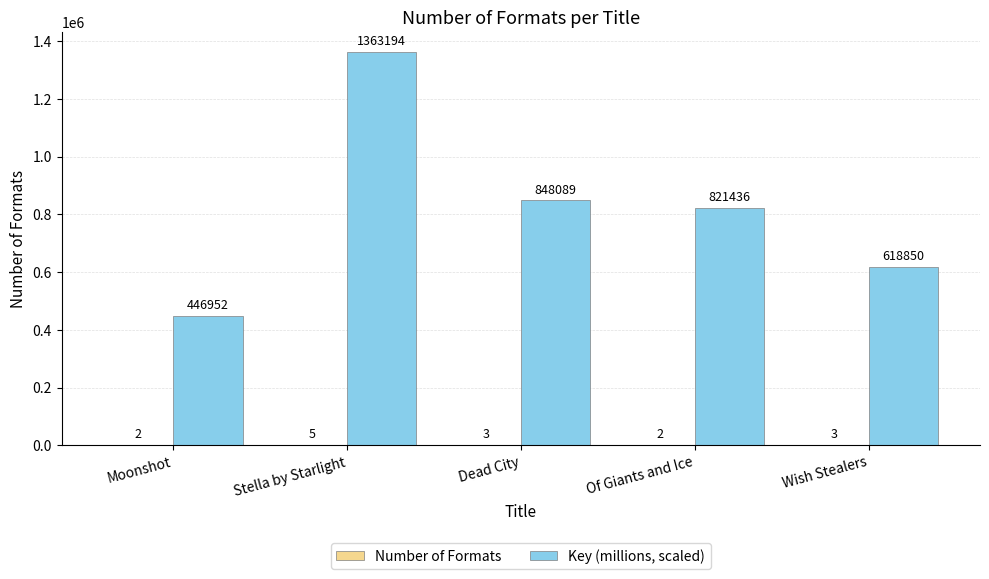

Which label corresponds to the largest value in the chart?

Stella by Starlight